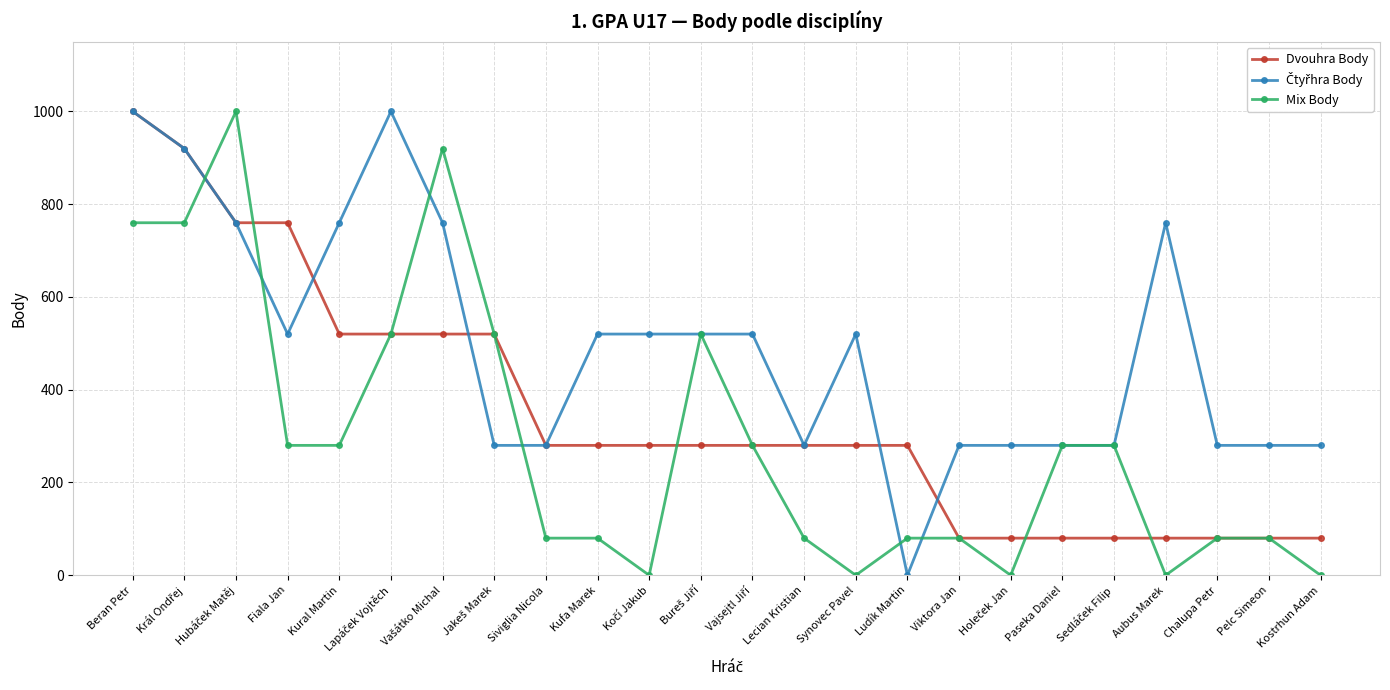

Is the value of Mix Body at Lecian Kristian greater than the value of Dvouhra Body at Fiala Jan?

No